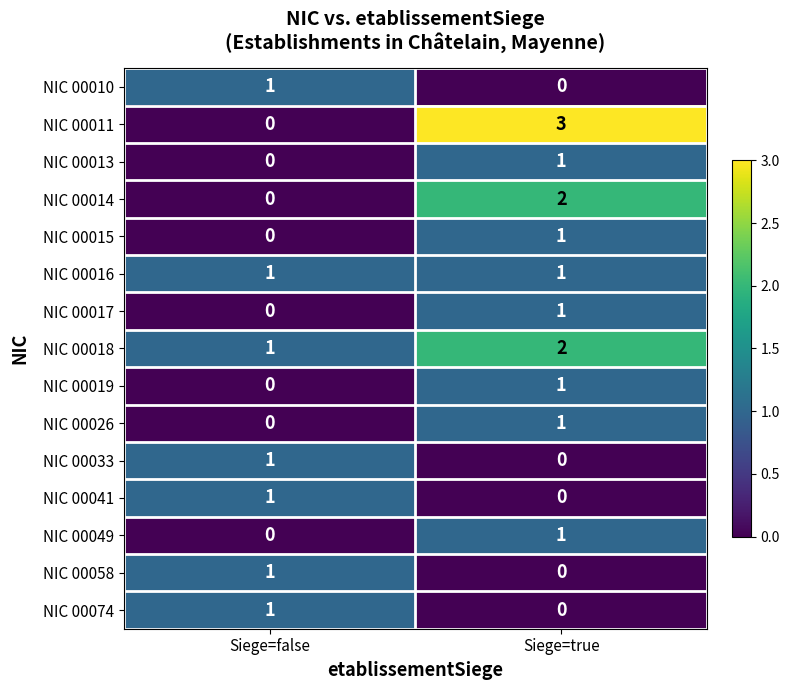

The NIC 00014 series shows 0 at Siege=false. True or false?

True